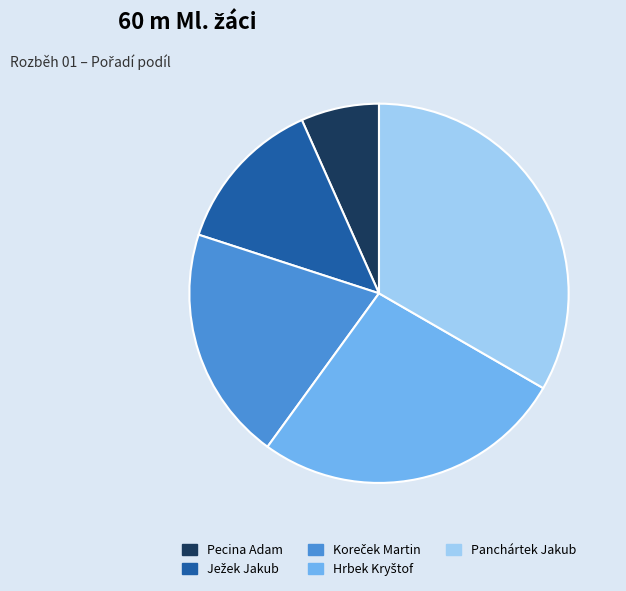

Which has a higher value, Pecina Adam or Panchártek Jakub?

Panchártek Jakub